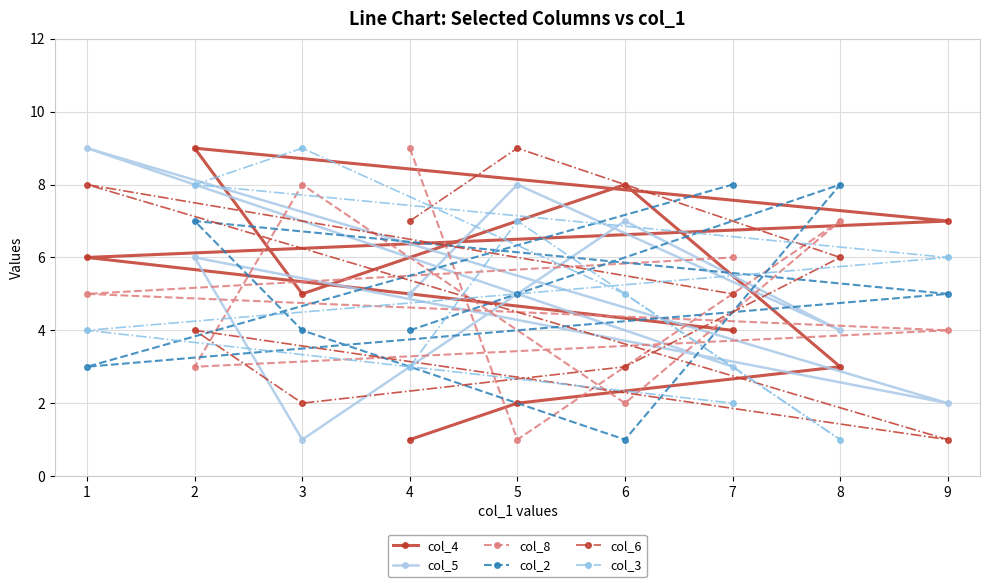

Reading left to right, transcribe all the data shown in this chart.

col_4: 1	2	3	8	5	9	7	6	4
col_5: 5	8	4	7	1	6	2	9	3
col_8: 9	1	7	2	8	3	4	5	6
col_2: 4	5	8	1	4	7	5	3	8
col_6: 7	9	6	3	2	4	1	8	5
col_3: 3	7	1	5	9	8	6	4	2